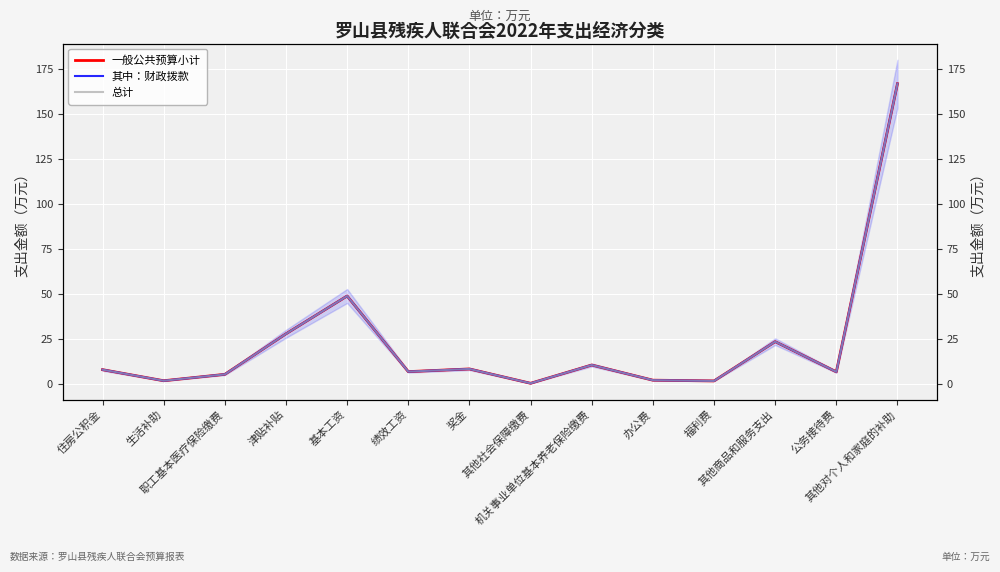

What is the label of the 7th point from the left?

奖金